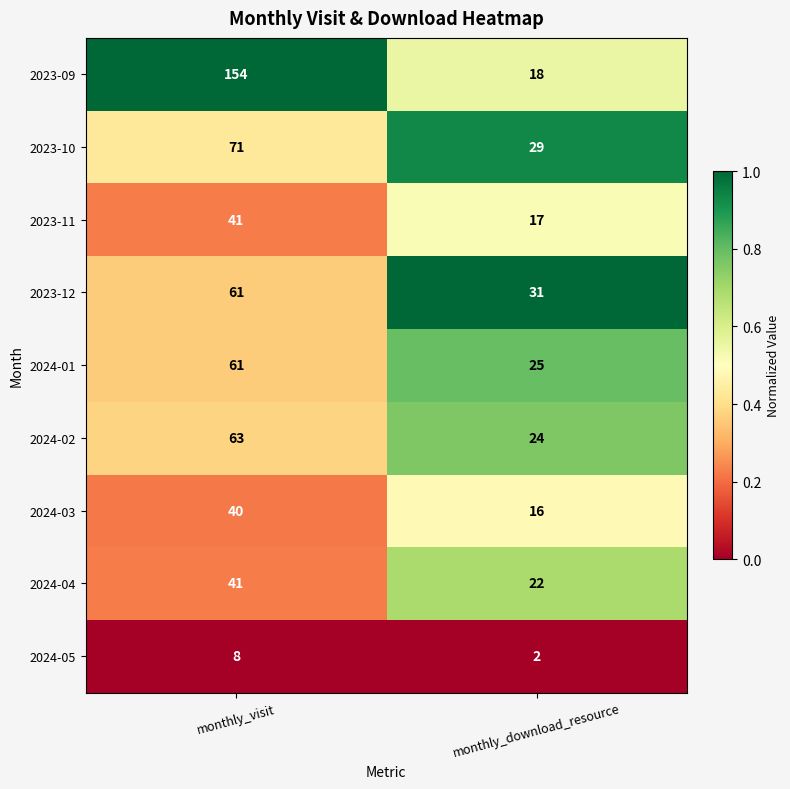

Which label corresponds to the largest value in the chart?

monthly_visit